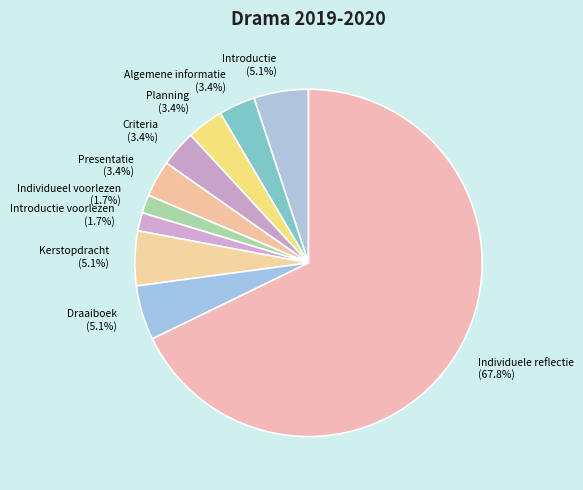

How many slices are in this pie chart?

10